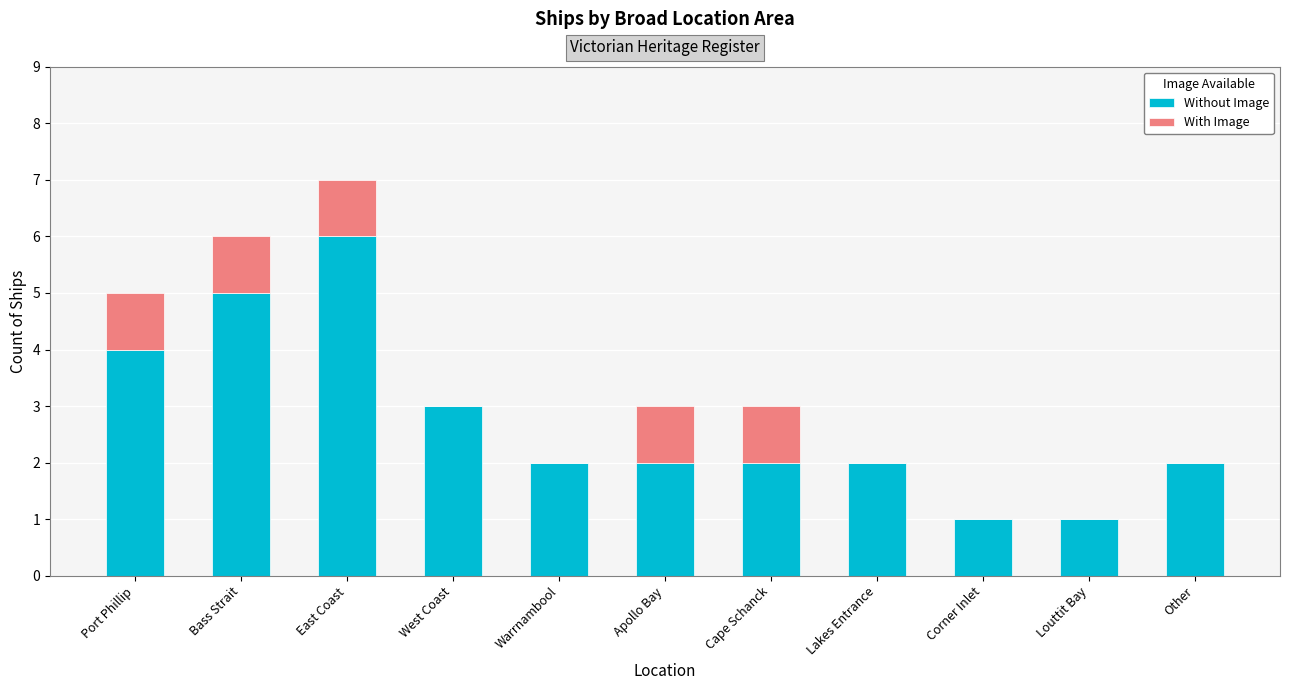

At which category is the sum across all series the highest?

East Coast